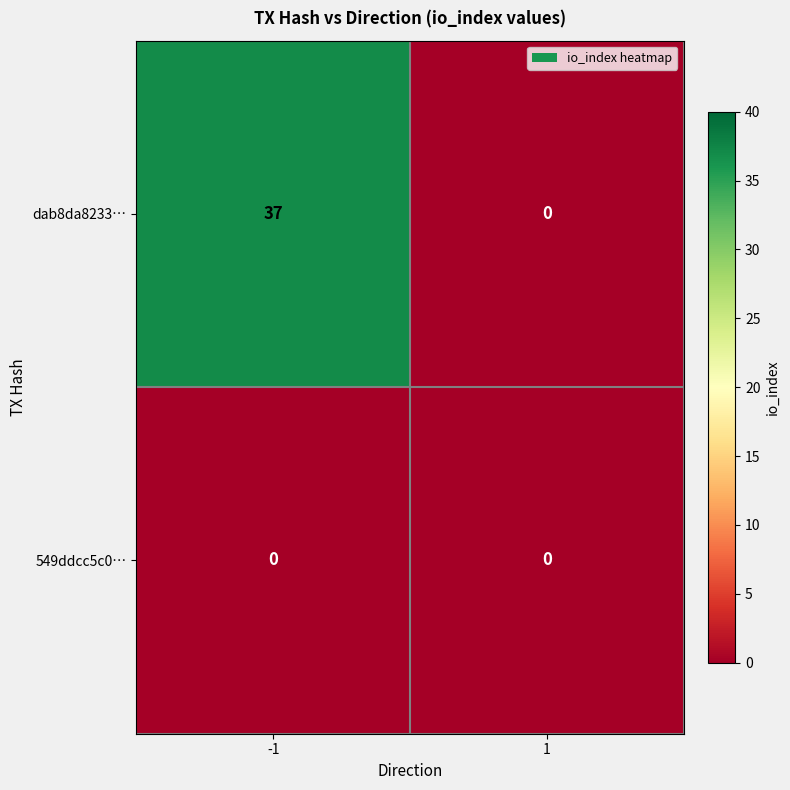

Reading left to right, what are all the values shown in this chart?

dab8da8233…: 37	0
549ddcc5c0…: 0	0